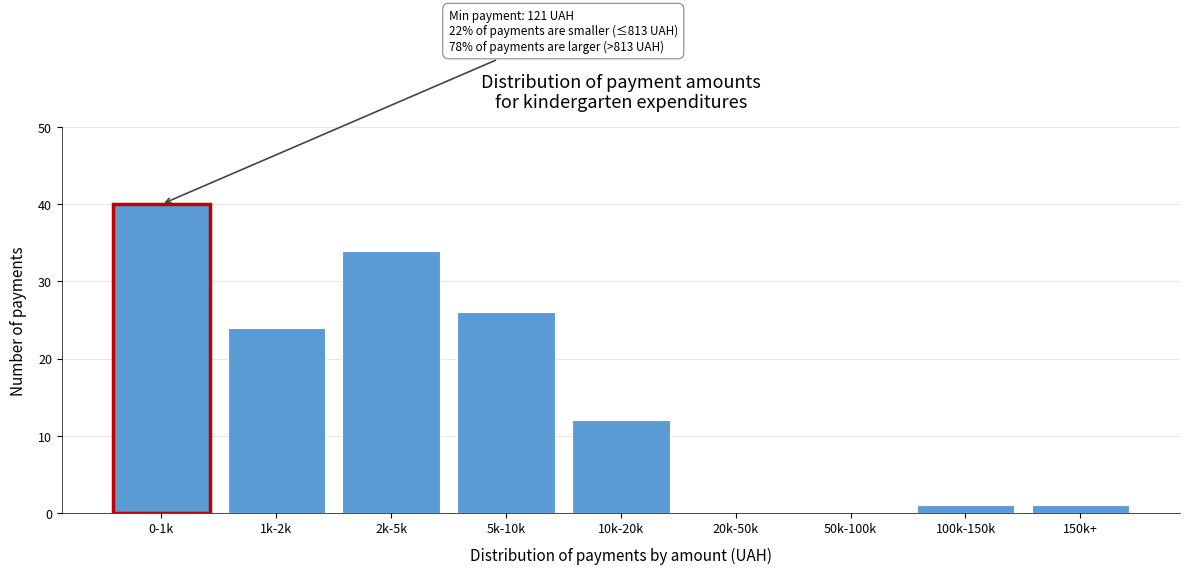

Reading left to right, transcribe all the data shown in this chart.

0-1k=40	1k-2k=24	2k-5k=34	5k-10k=26	10k-20k=12	20k-50k=0	50k-100k=0	100k-150k=1	150k+=1